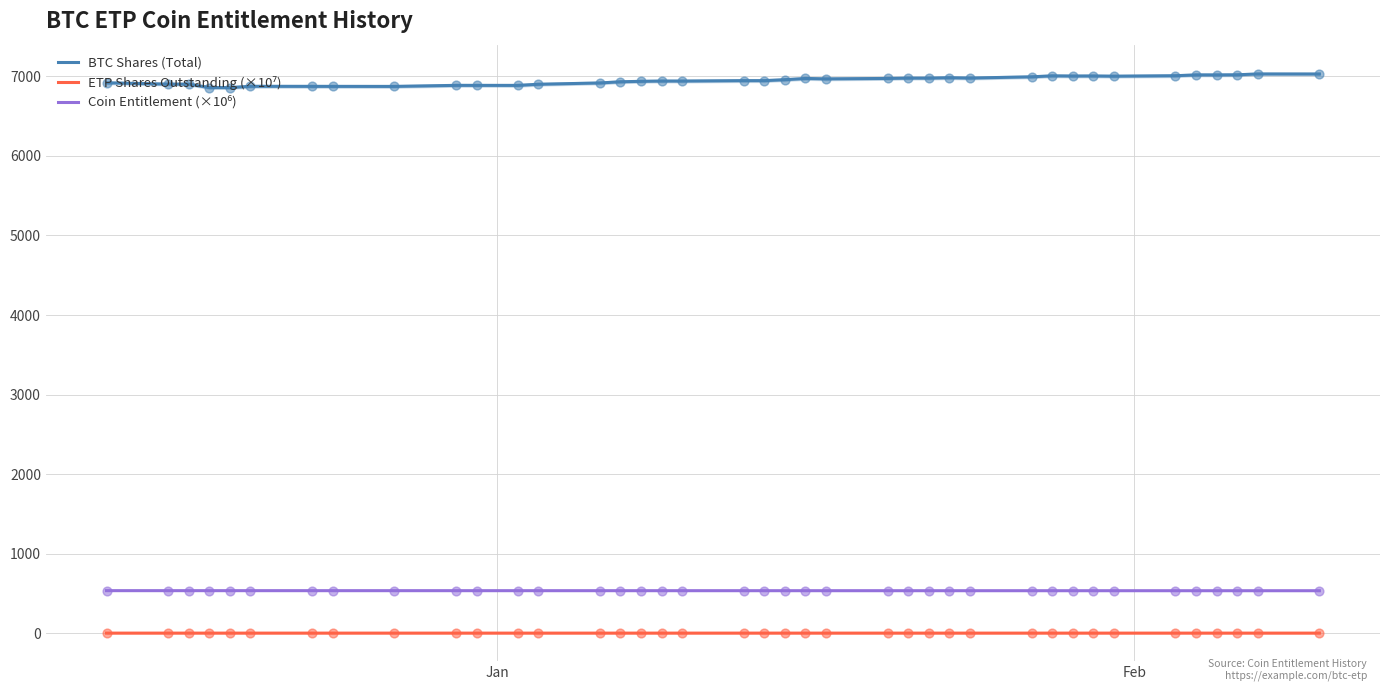

Which series reaches the minimum Y coordinate?

ETP Shares Outstanding (×10⁷)